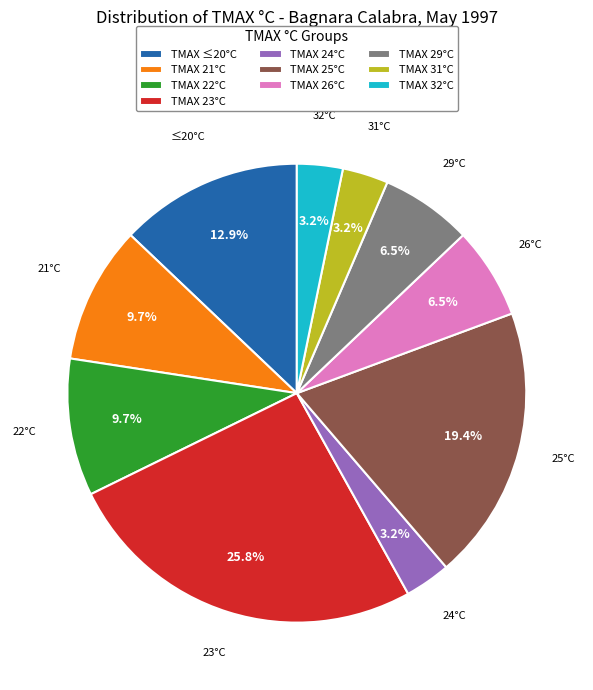

Is there any slice that represents more than half of the pie?

No